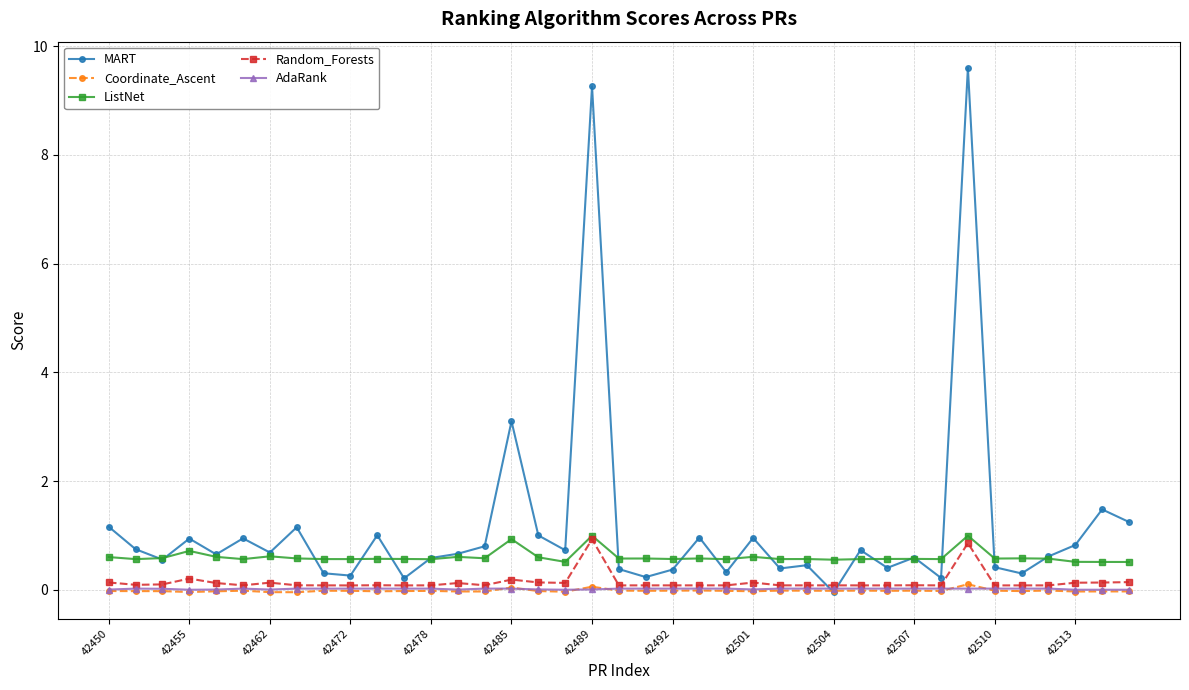

True or false: Coordinate_Ascent and ListNet intersect in this chart.

False